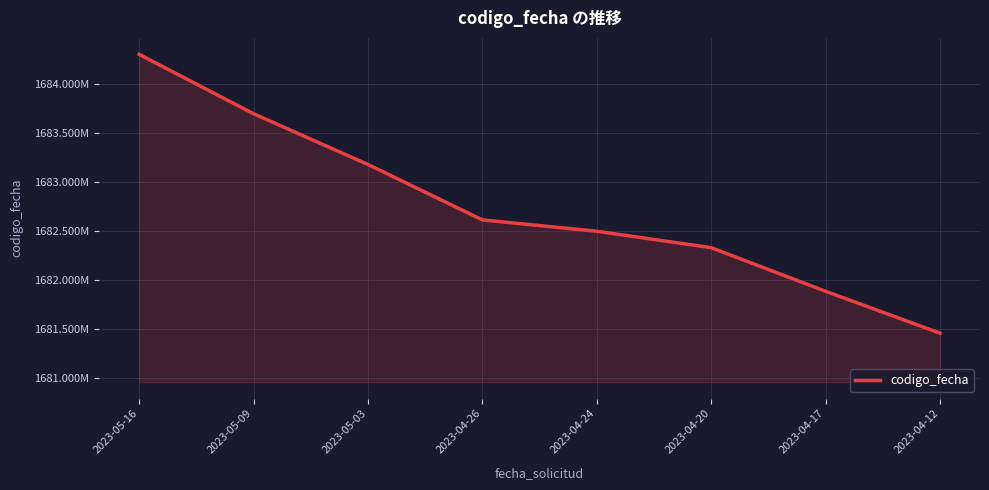

What is the smallest value displayed?

1681462763